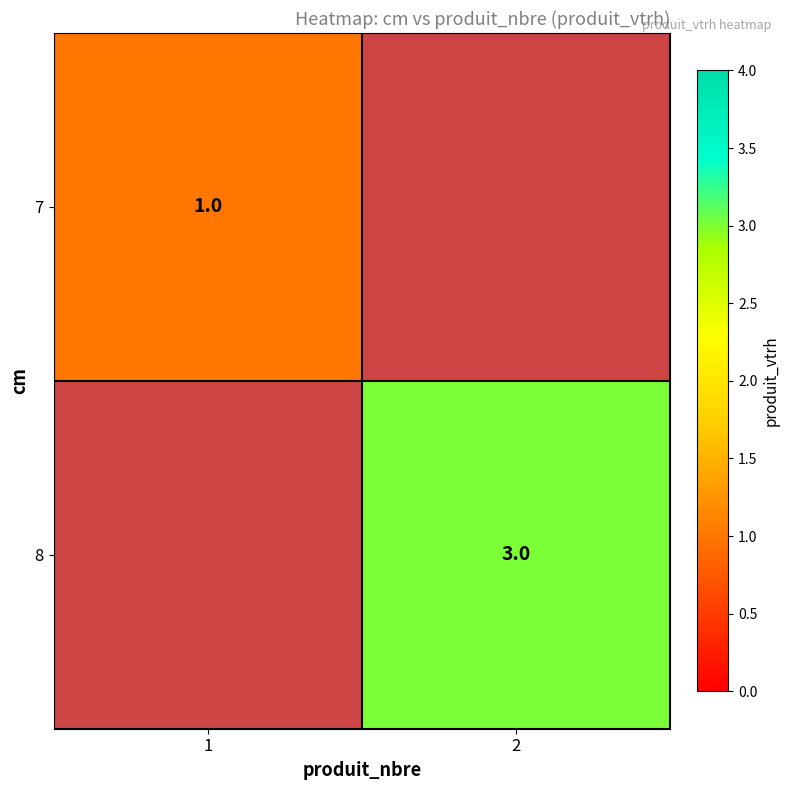

True or false: 8 has a value of 3 at 2.

True